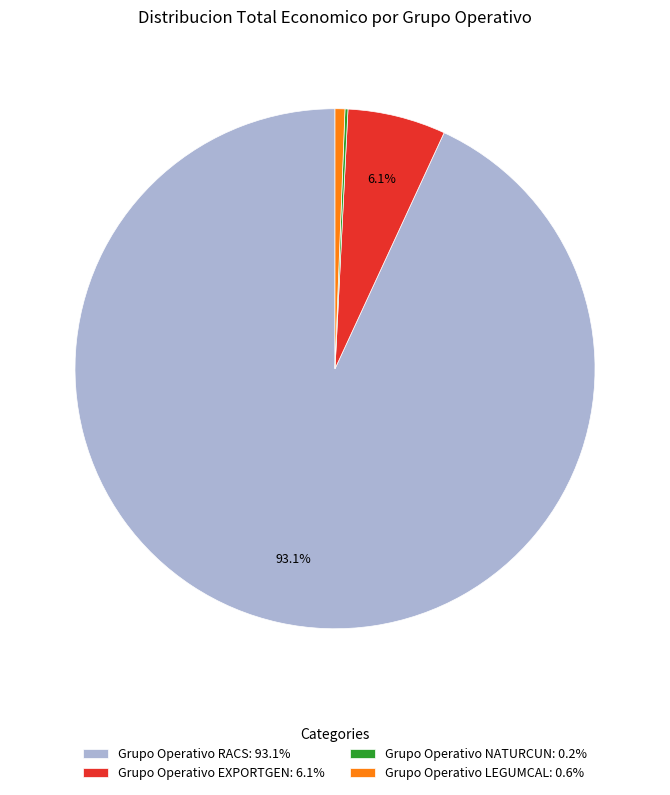

Combined, do Grupo Operativo EXPORTGEN: 6.1% and Grupo Operativo LEGUMCAL: 0.6% account for over 50%?

No